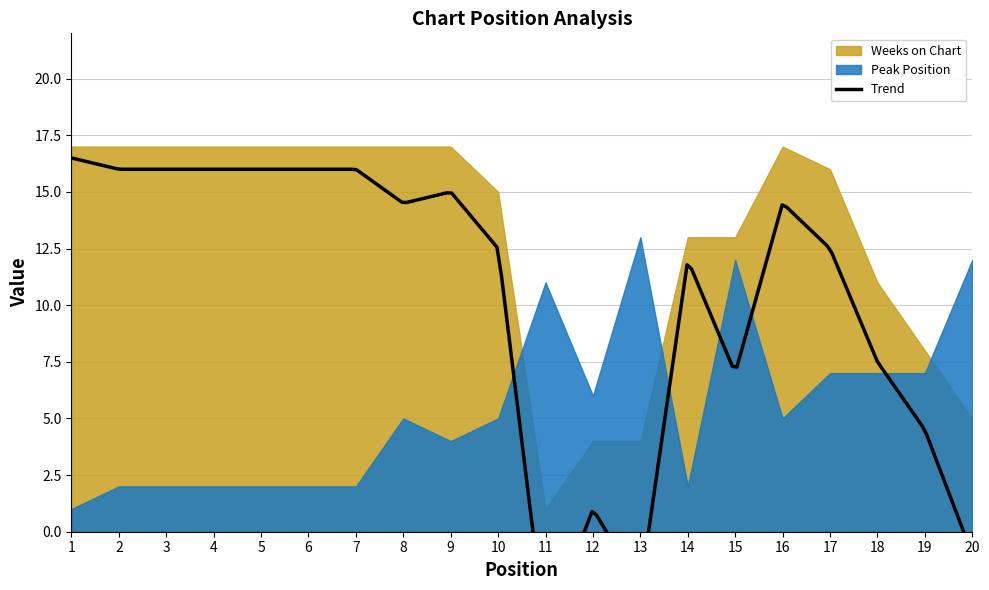

In Weeks on Chart, how many points are lower than both neighbors (excluding endpoints)?

1